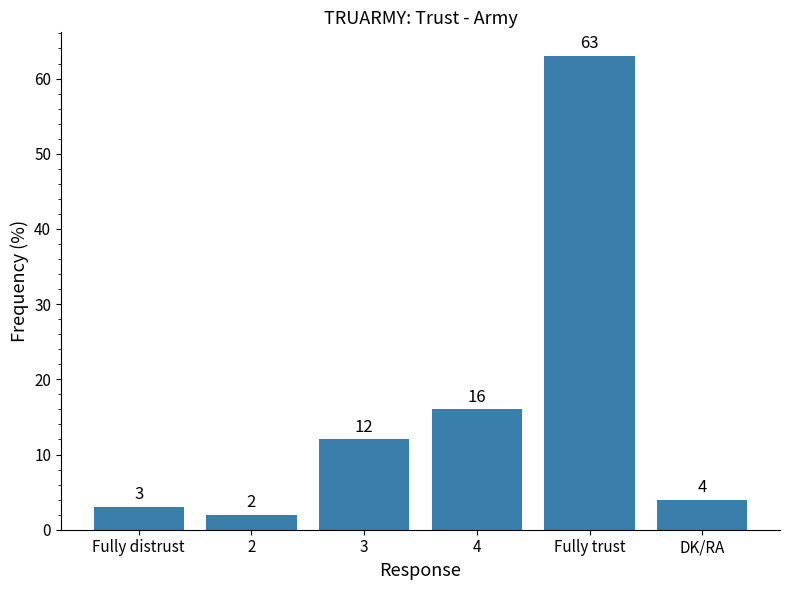

What is the difference between the second highest and minimum values?

14